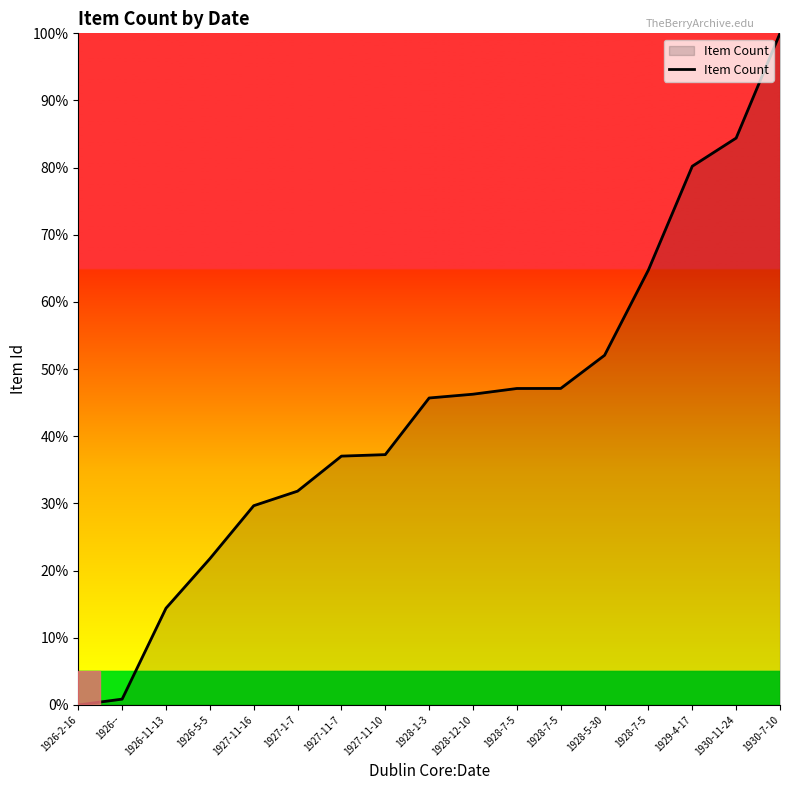

How many lines are shown in the chart?

1